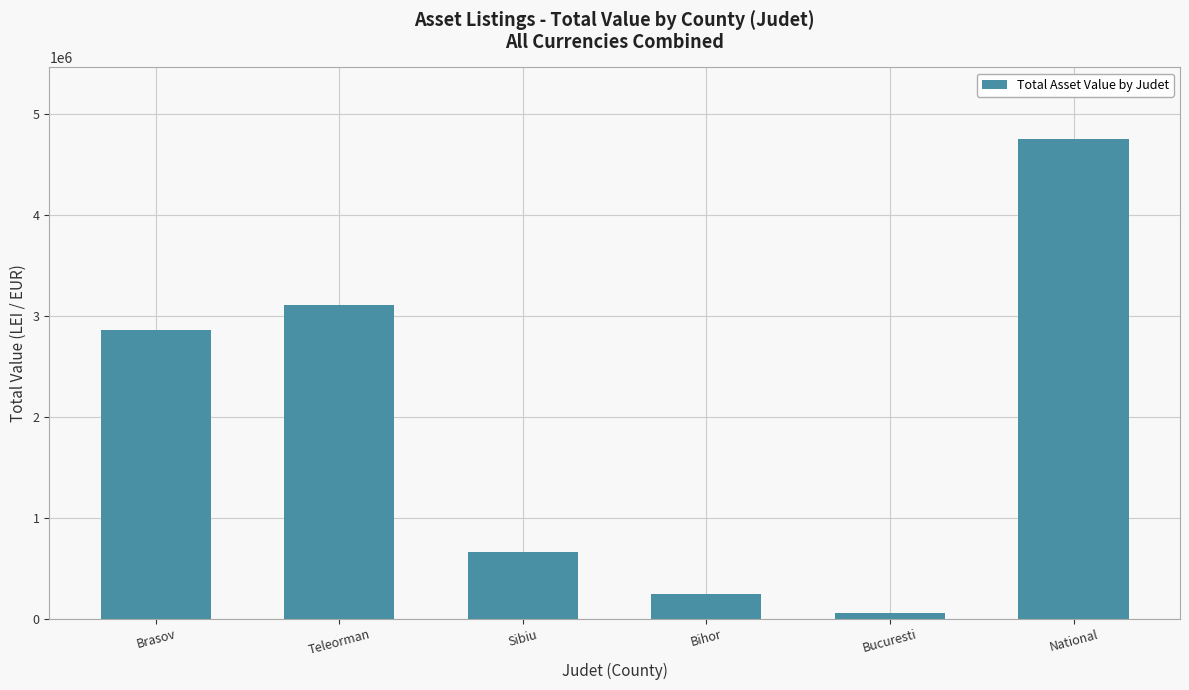

Reading left to right, what are all the values shown in this chart?

2860534.7	3109570.0	657237.4	239219.5	53040.1	4750636.5